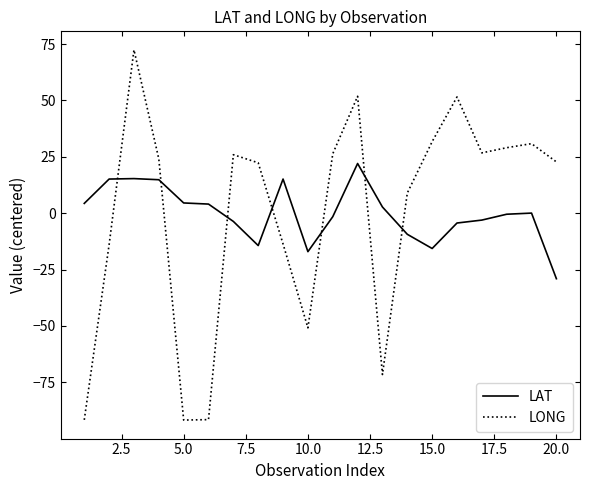

In LAT, how many points are higher than both neighbors (excluding endpoints)?

4